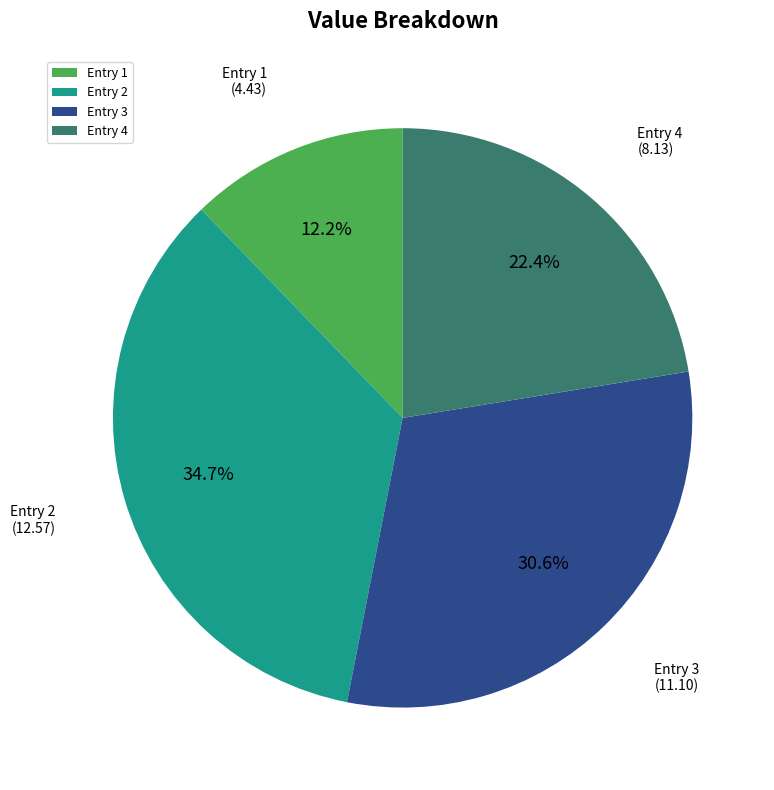

Which slice is the largest?

Entry 2